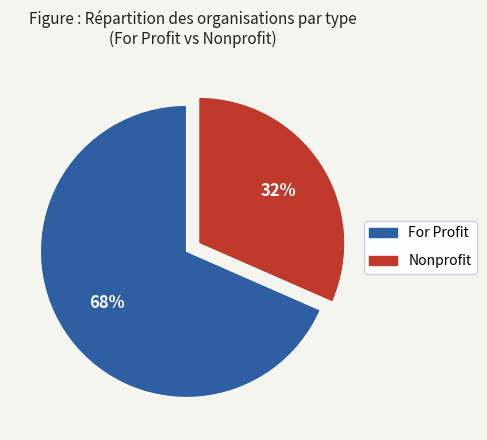

Which category accounts for the majority?

For Profit